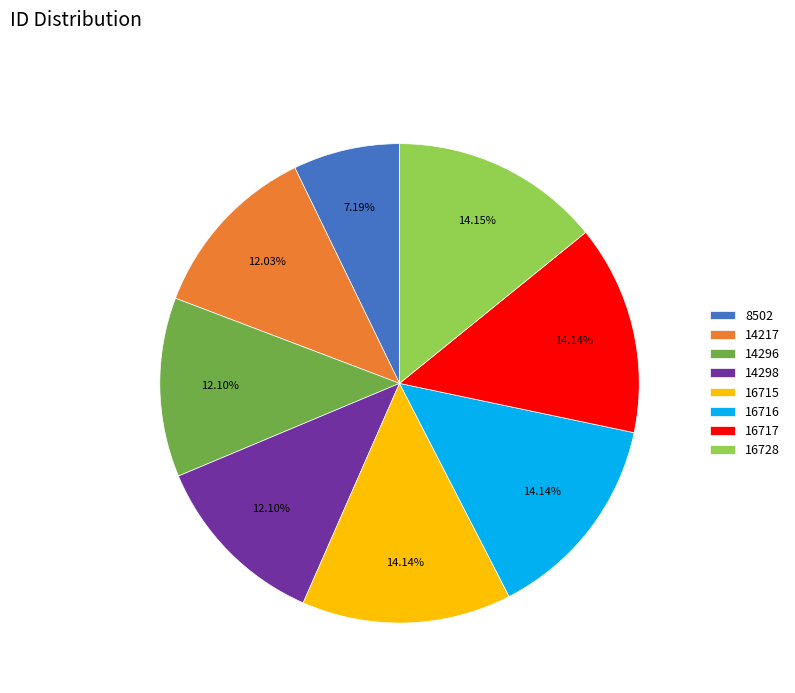

To the nearest percent, what is the average slice percentage?

12%